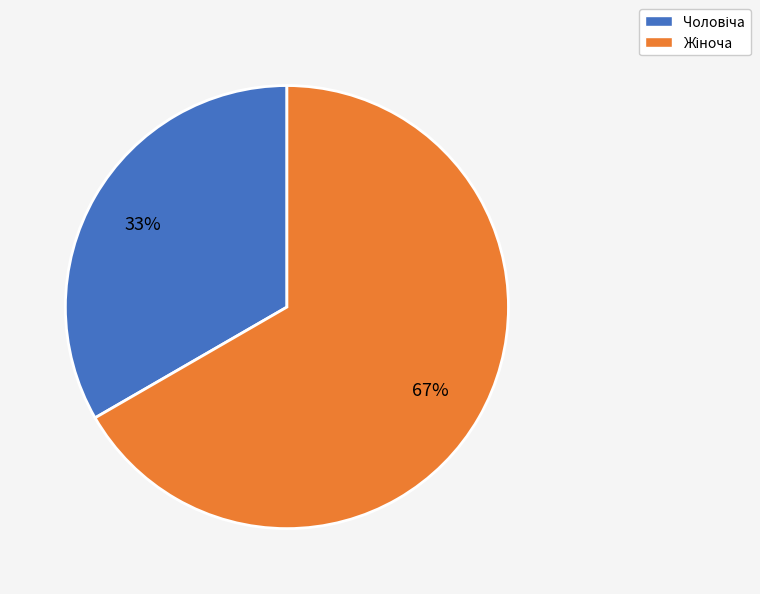

Is there any slice that represents more than half of the pie?

Yes